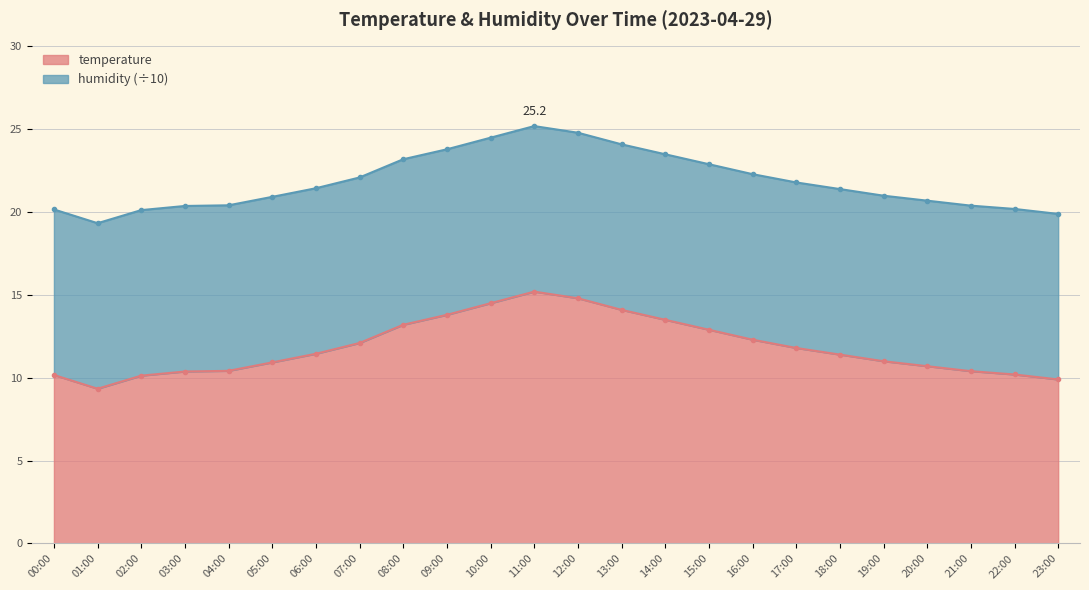

At which label does the data first exceed 11?

06:00